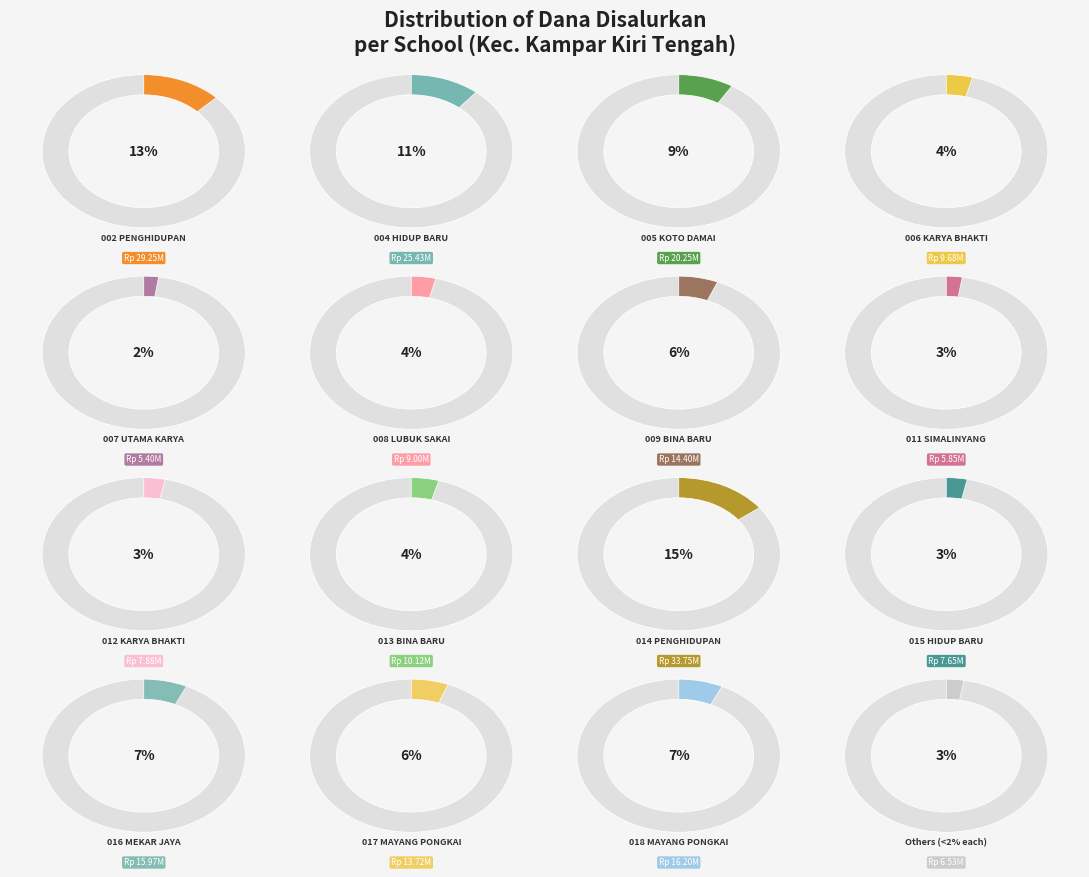

To the nearest percent, what is the combined percentage of 014 PENGHIDUPAN and 018 MAYANG PONGKAI?

22%